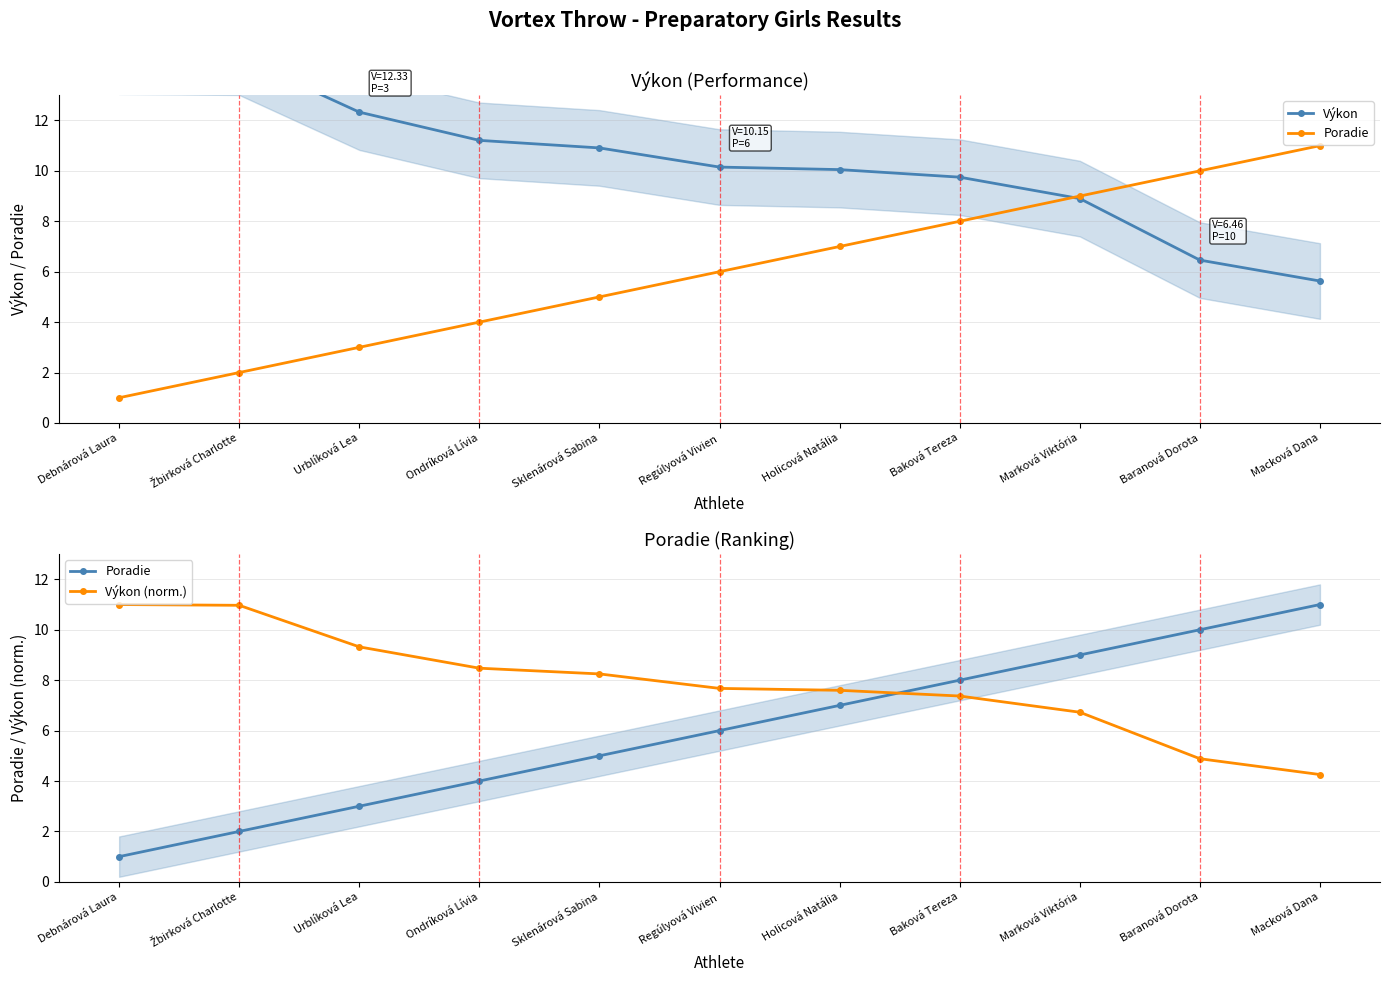

What is the greatest value displayed?

14.6